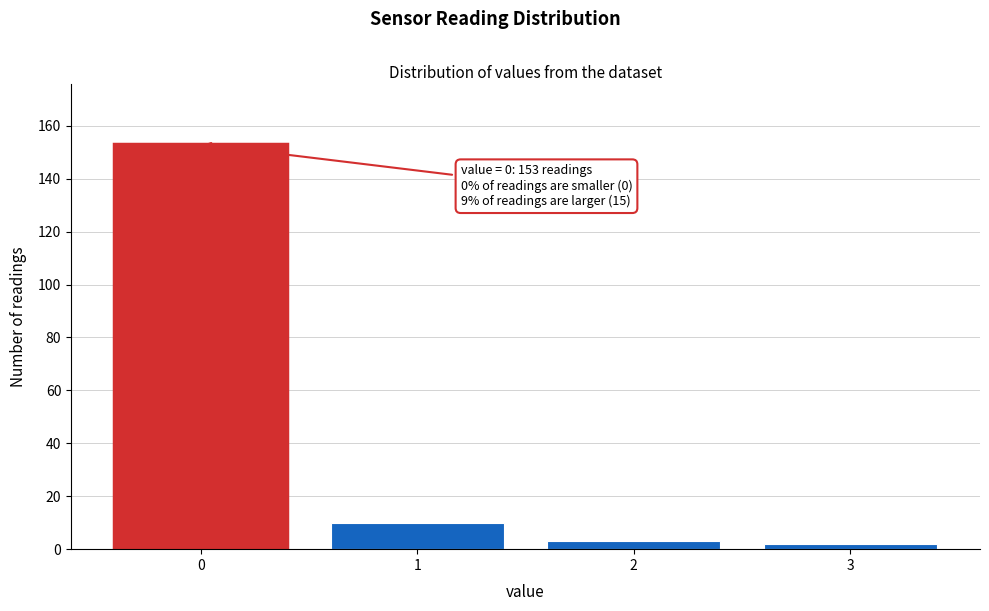

Reading left to right, extract all data points from this chart.

153	10	3	2